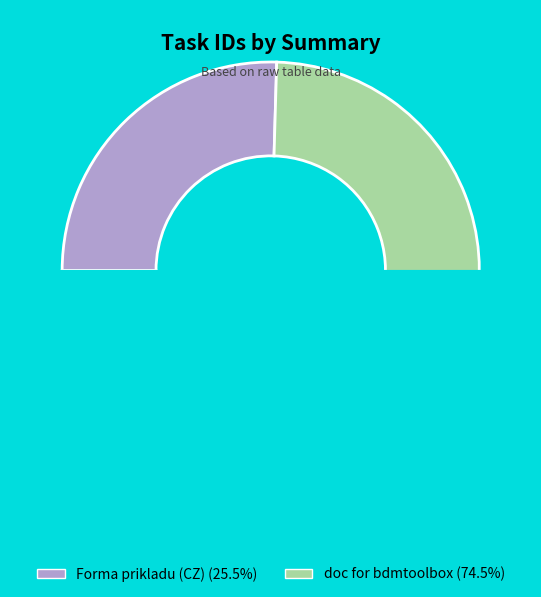

To the nearest percent, what portion does doc for bdmtoolbox represent?

75%